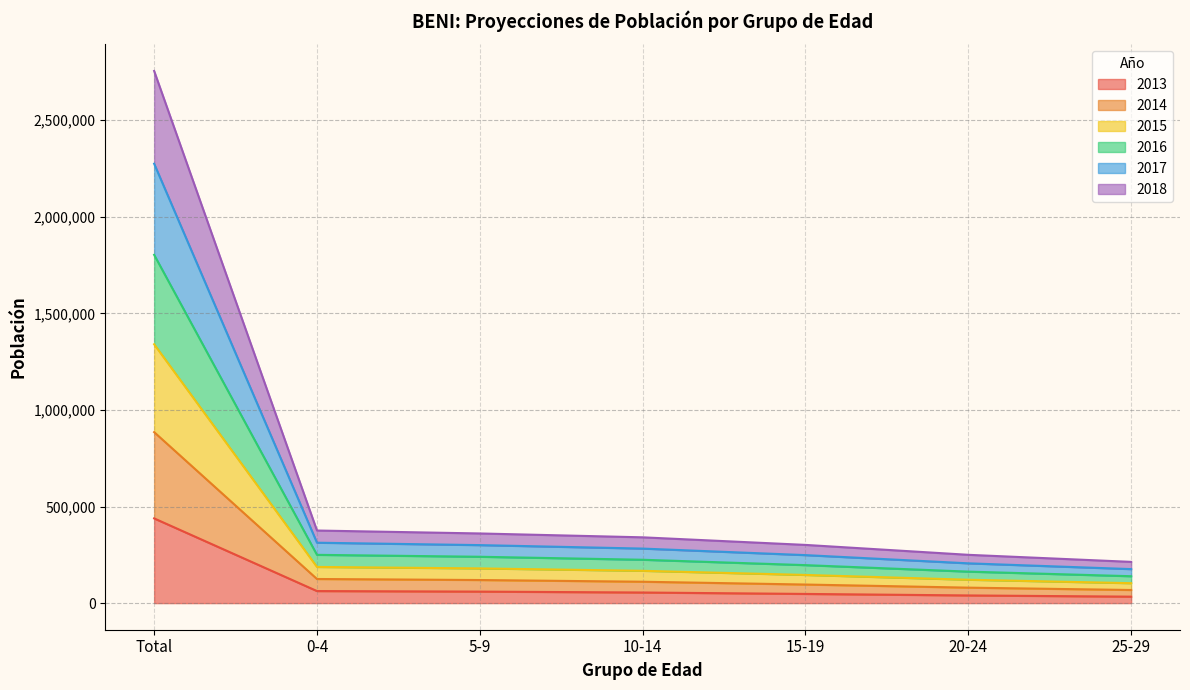

At which category is the sum across all series the highest?

Total